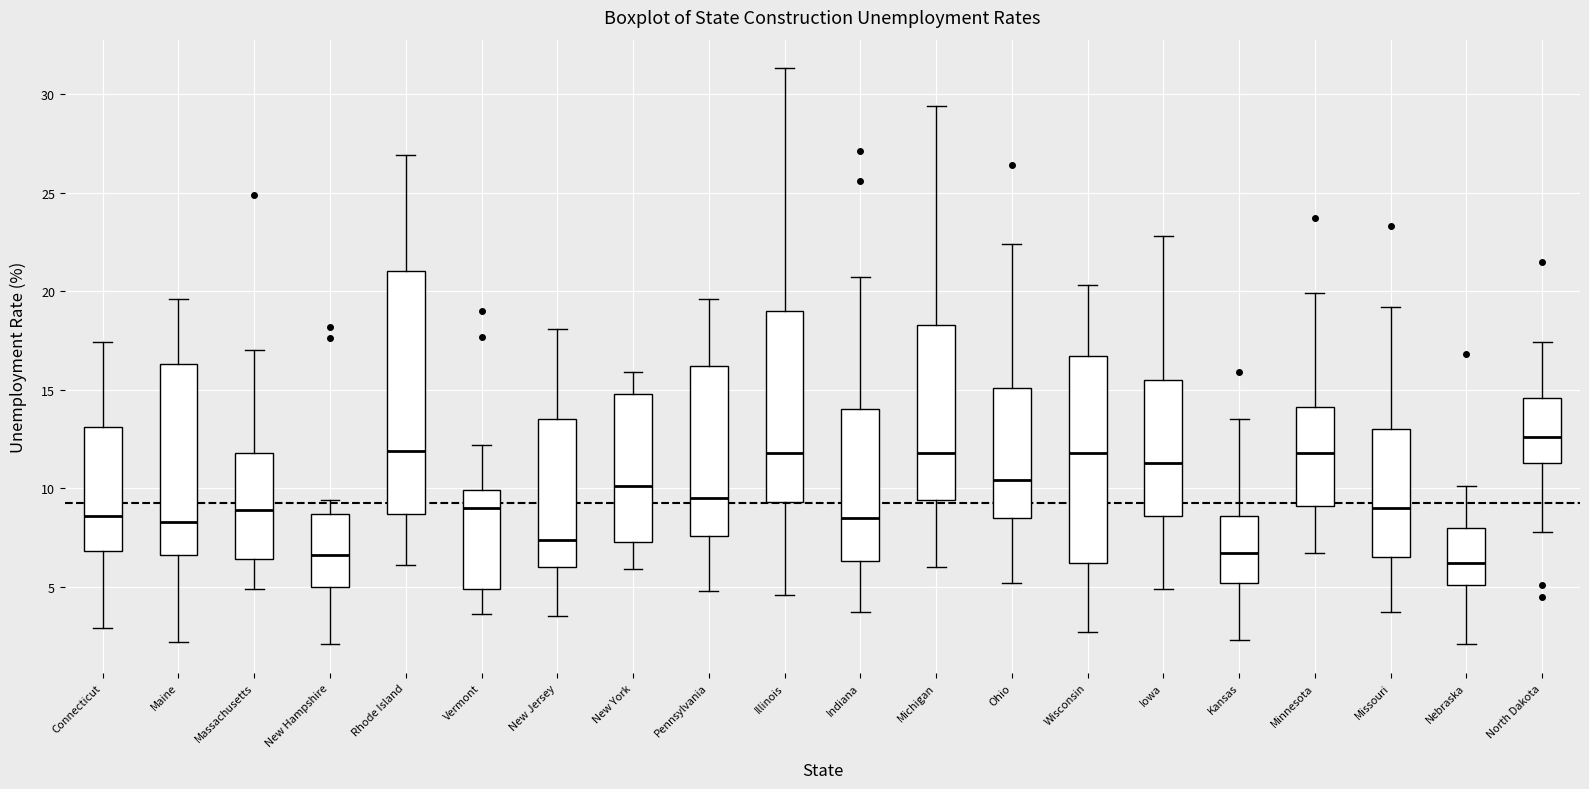

Comparing the boxes themselves (not the whiskers), which one is the tallest?

Rhode Island